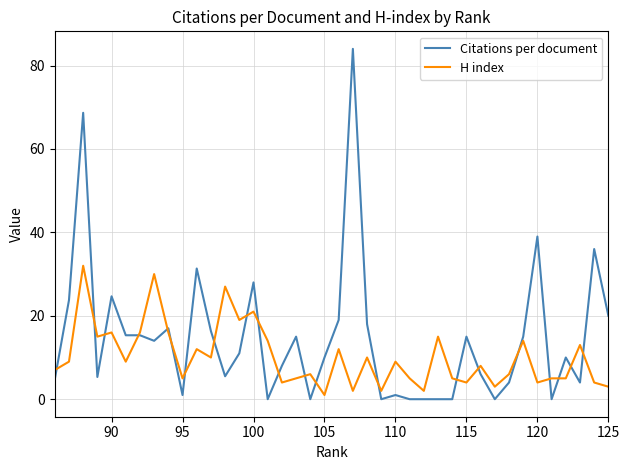

At how many categories does at least one series exceed 72?

1